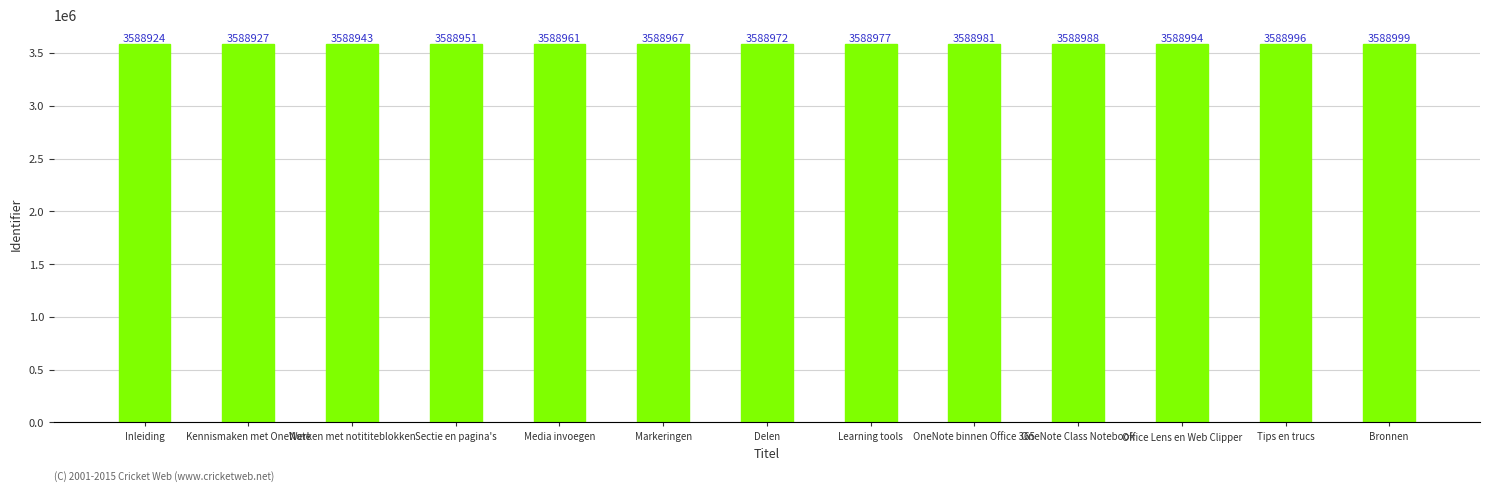

Reading left to right, what are all the values shown in this chart?

Inleiding=3588924	Kennismaken met OneNote=3588927	Werken met notititeblokken=3588943	Sectie en pagina's=3588951	Media invoegen=3588961	Markeringen=3588967	Delen=3588972	Learning tools=3588977	OneNote binnen Office 365=3588981	OneNote Class Notebook=3588988	Office Lens en Web Clipper=3588994	Tips en trucs=3588996	Bronnen=3588999